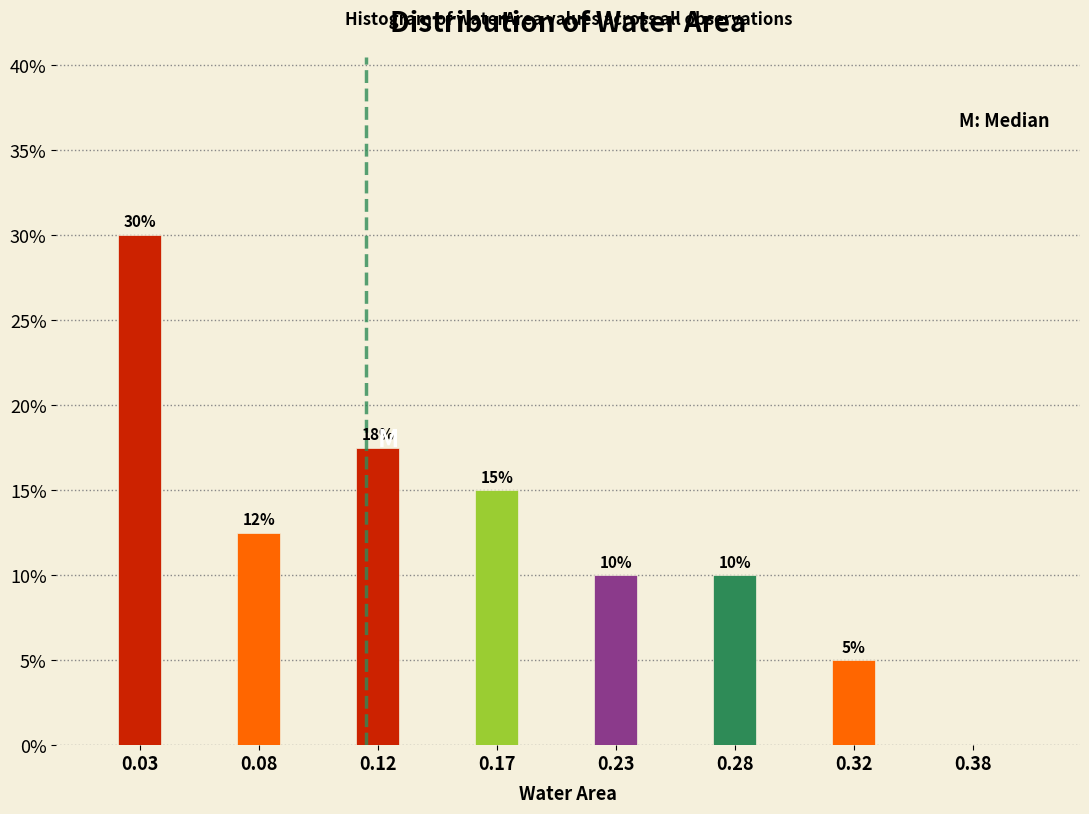

Which label corresponds to the largest value in the chart?

0.03